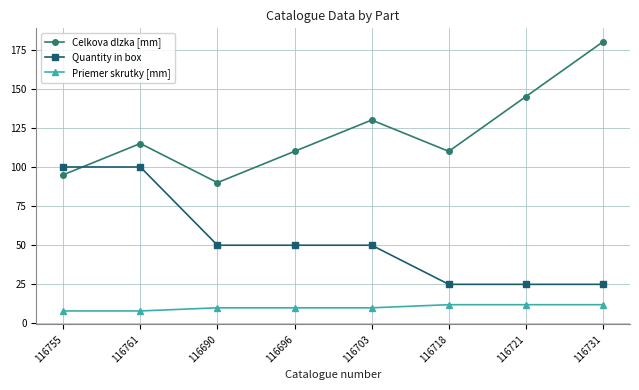

True or false: Quantity in box and Celkova dlzka [mm] intersect in this chart.

True